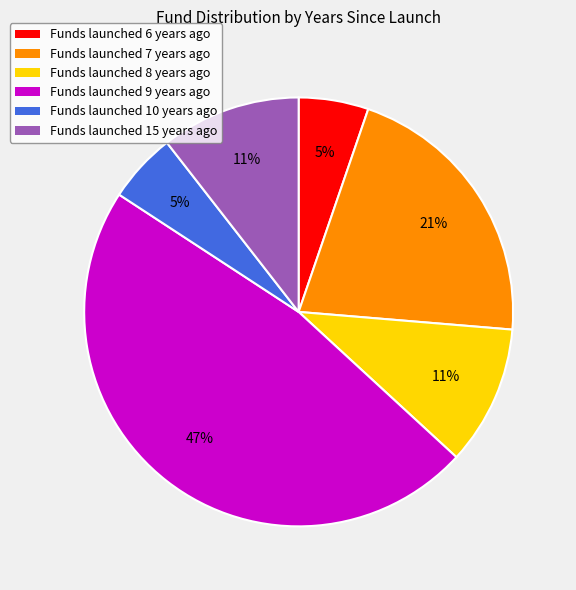

True or false: Funds launched 6 years ago accounts for 5% of the total.

True